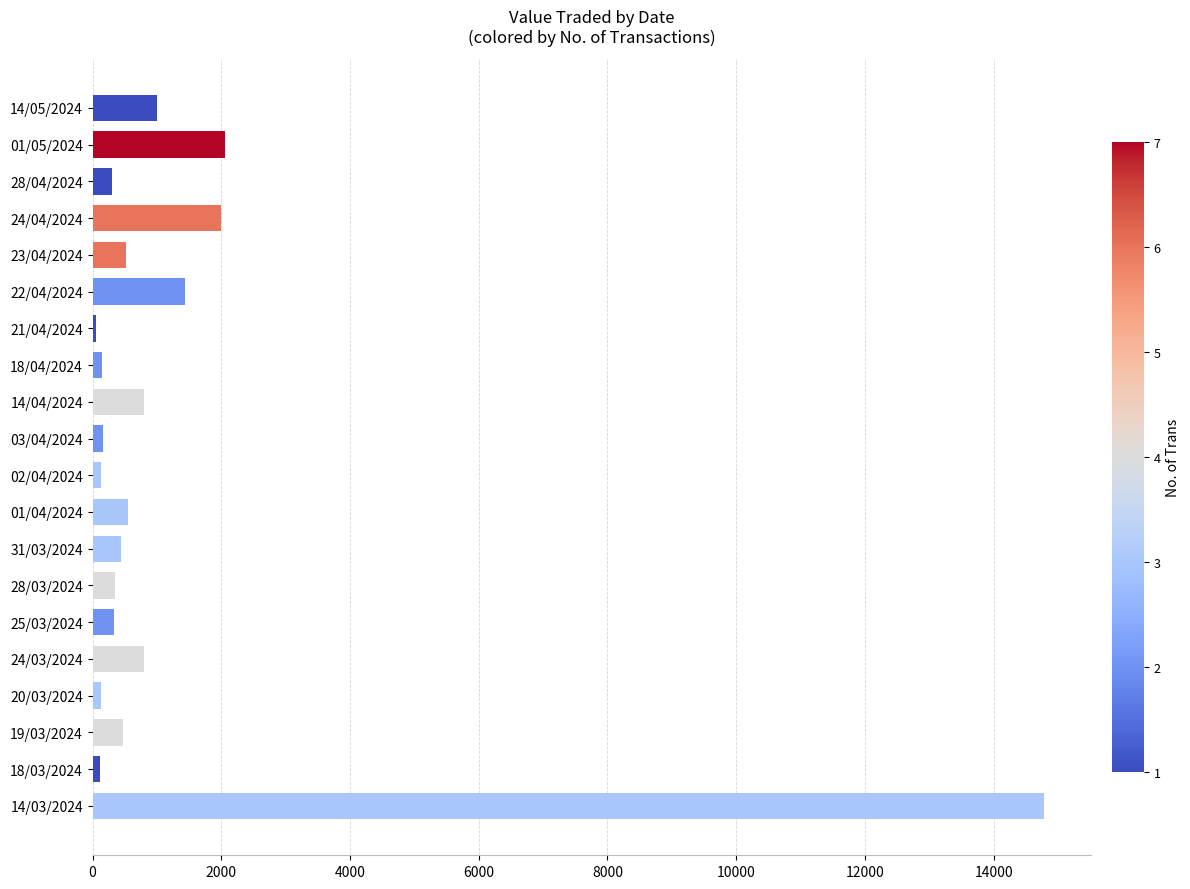

What is the ratio of the value at 01/05/2024 to the value at 28/03/2024?

6.0